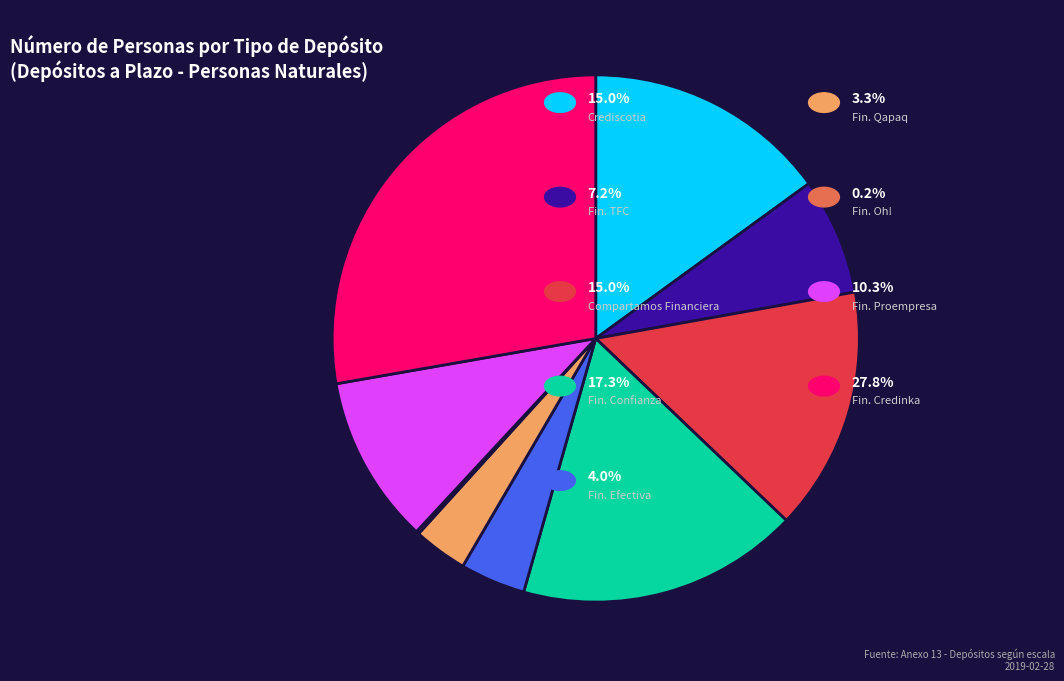

Is there a majority slice in this chart?

No